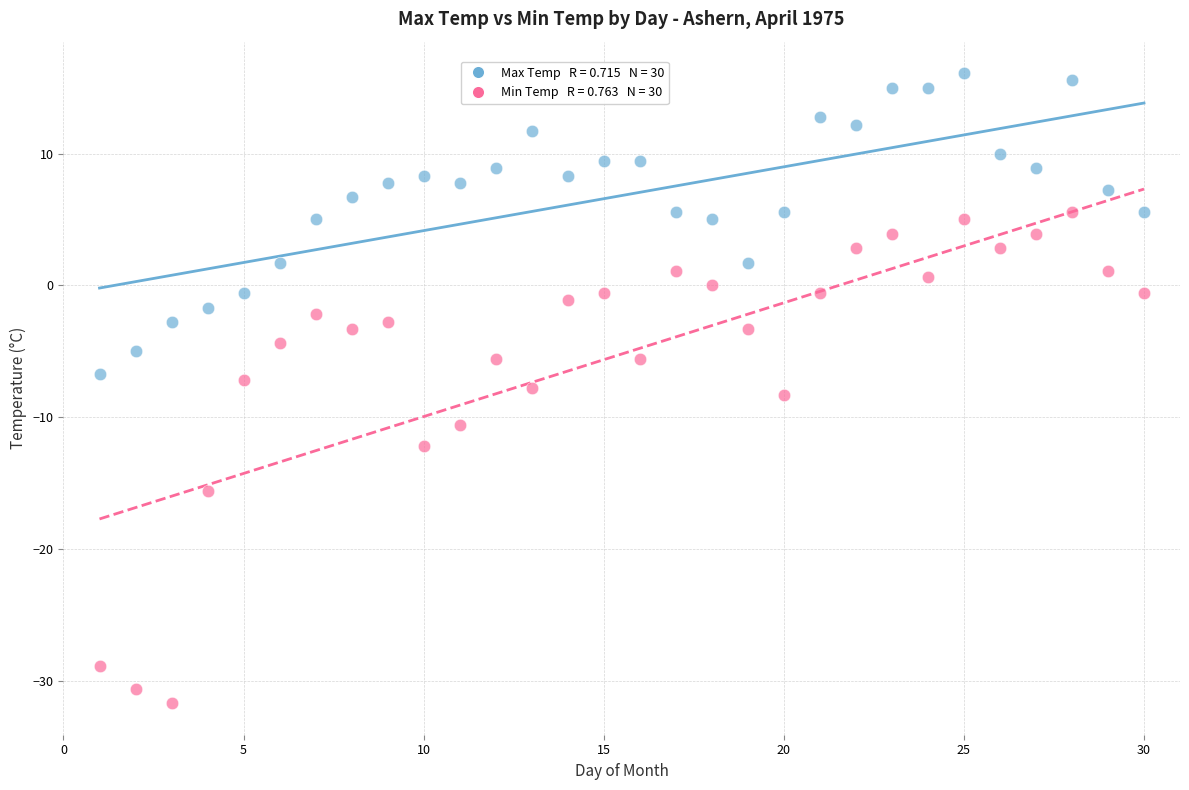

Across all data points, what is the range of X values (max minus min)?

29.0